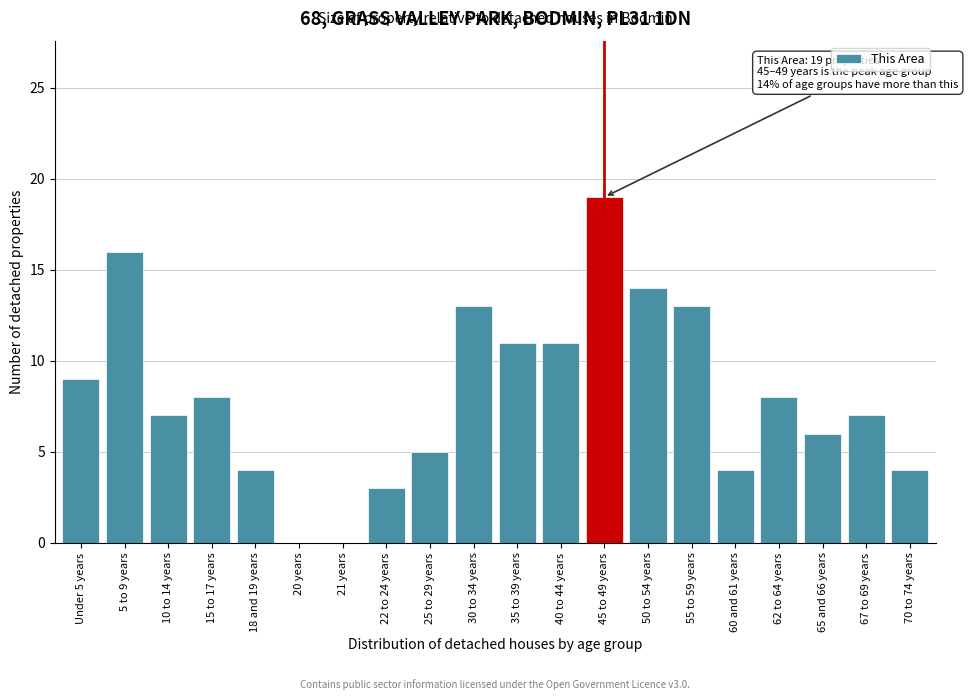

Reading left to right, list all the values displayed in this chart.

Under 5 years=9	5 to 9 years=16	10 to 14 years=7	15 to 17 years=8	18 and 19 years=4	20 years=0	21 years=0	22 to 24 years=3	25 to 29 years=5	30 to 34 years=13	35 to 39 years=11	40 to 44 years=11	45 to 49 years=19	50 to 54 years=14	55 to 59 years=13	60 and 61 years=4	62 to 64 years=8	65 and 66 years=6	67 to 69 years=7	70 to 74 years=4